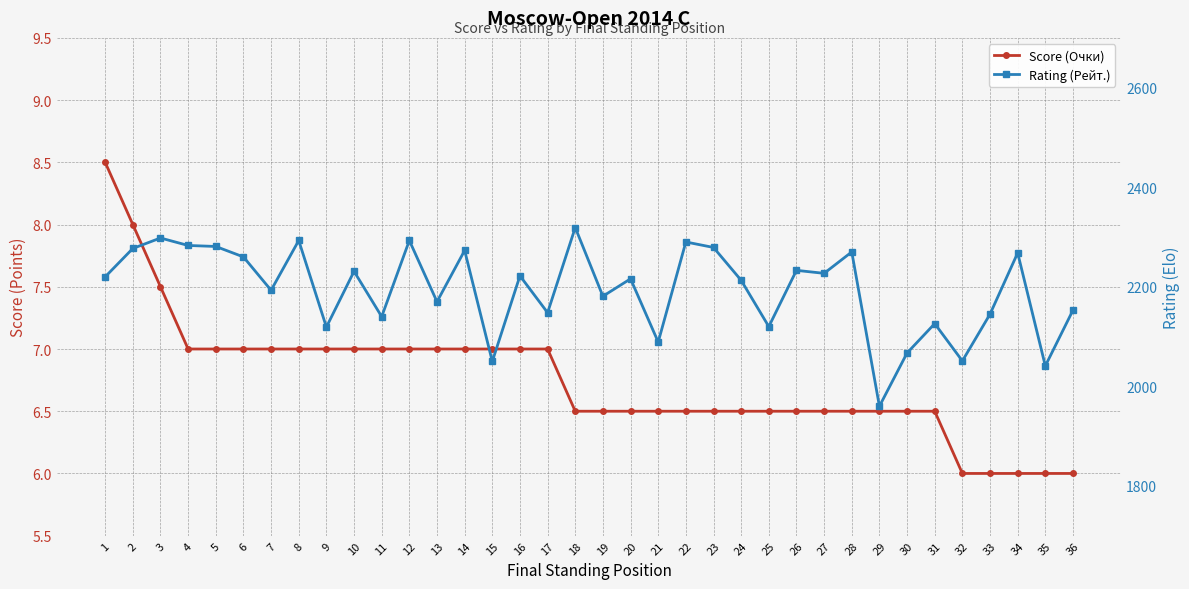

The Score (Очки) series shows 4.5 at 29. True or false?

False